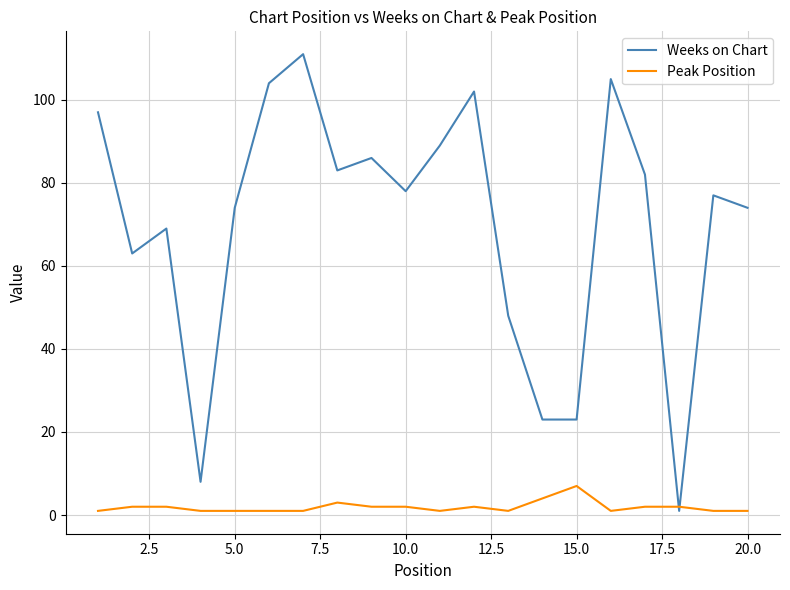

How many lines are shown in the chart?

2